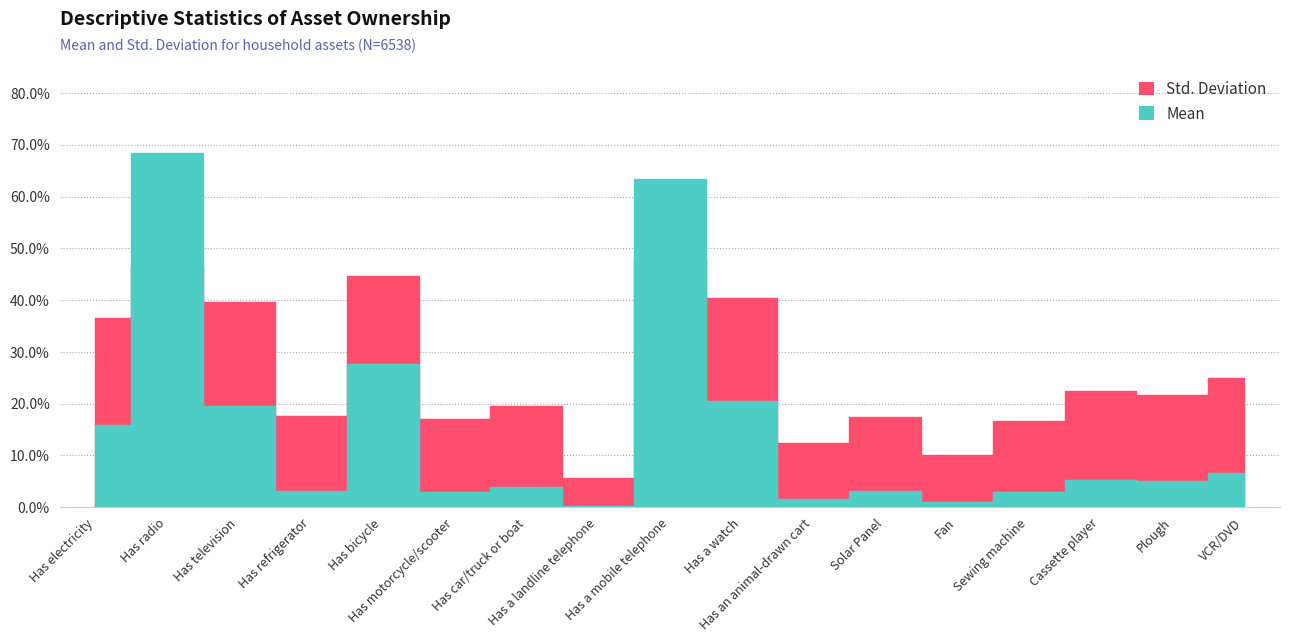

Which category has the highest value in the Std. Deviation series?

Has a mobile telephone